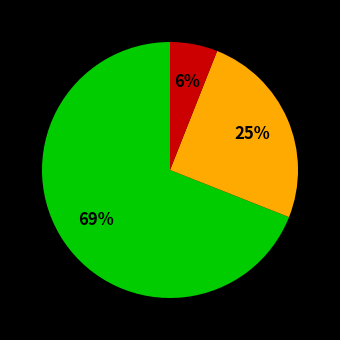

Does any single category account for the majority?

Yes